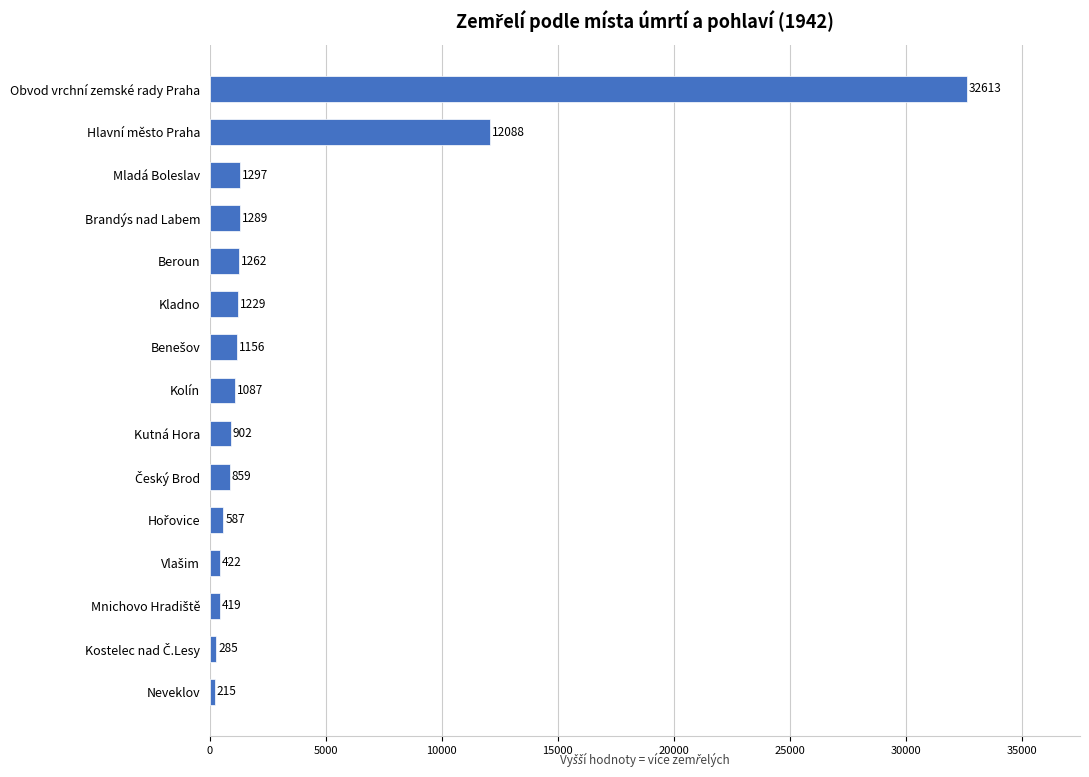

Where is the data nearest to the value 16414?

Hlavní město Praha